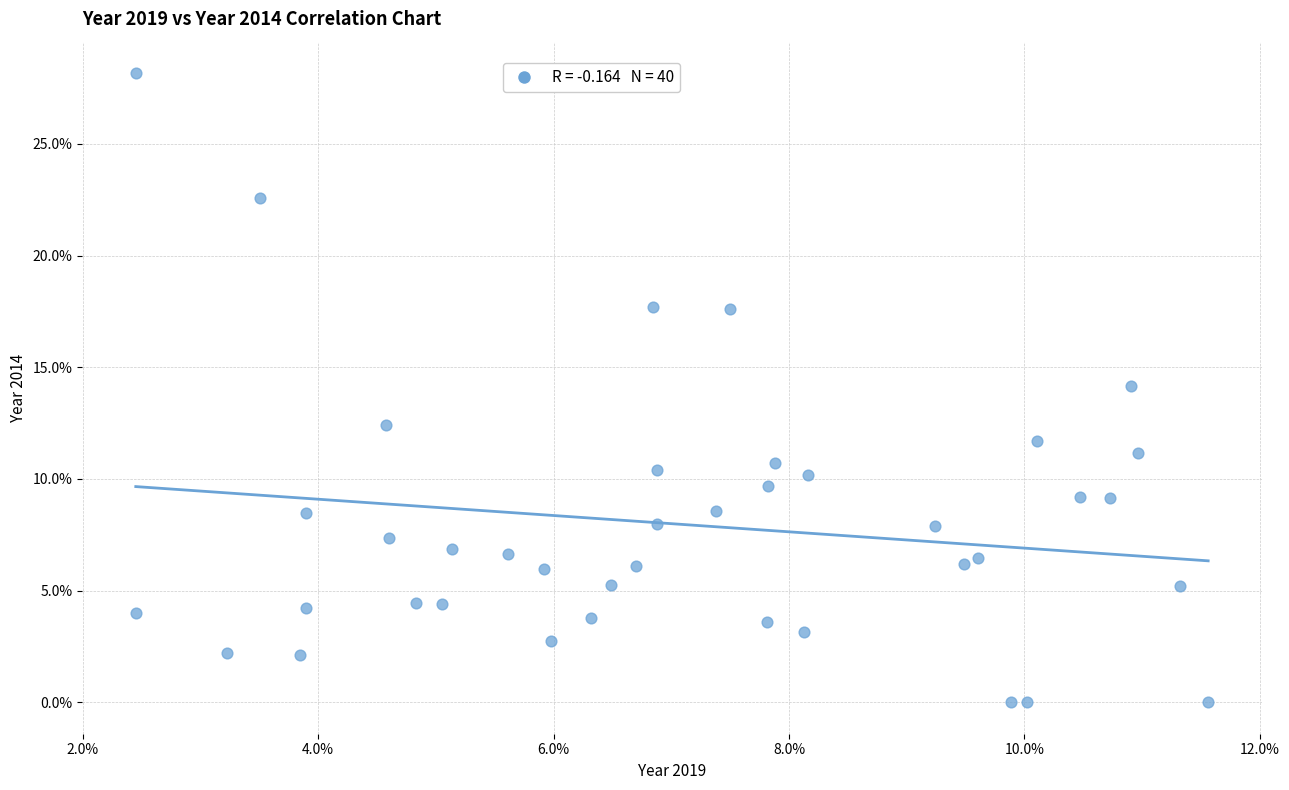

What is the range of X values (max minus min)?

9.1